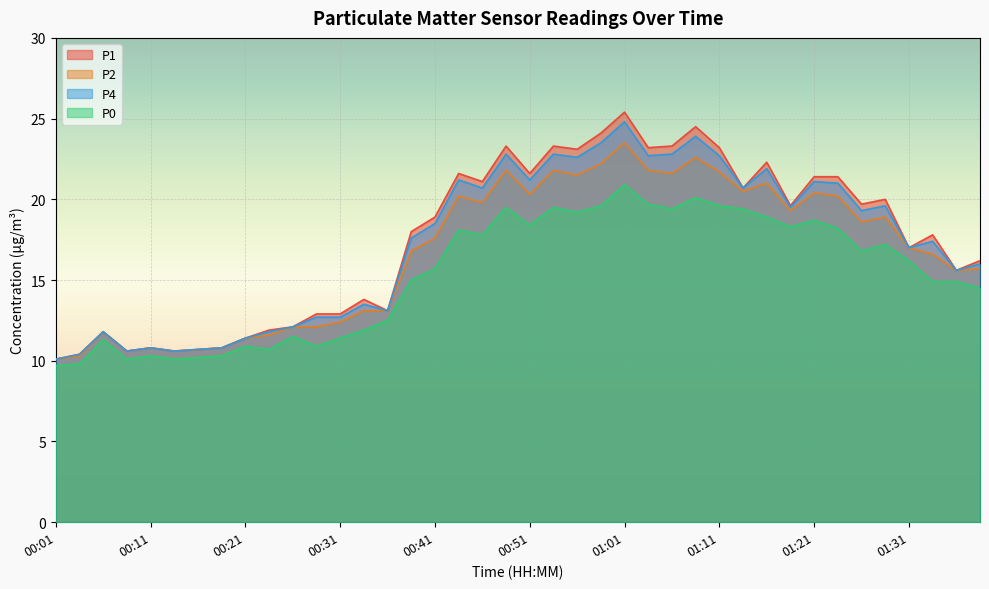

What position from the right is 00:44?

23